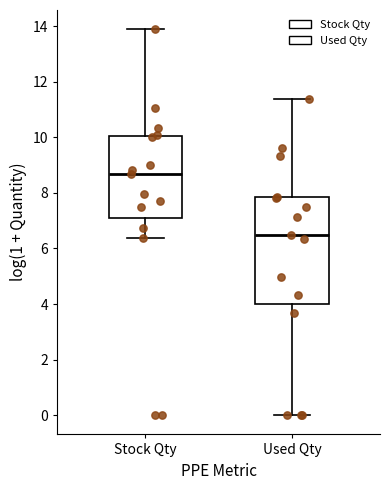

Which box's median line is the lowest?

Used Qty